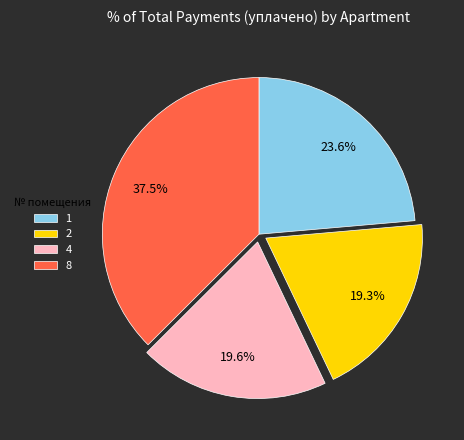

How many segments does this pie chart have?

4